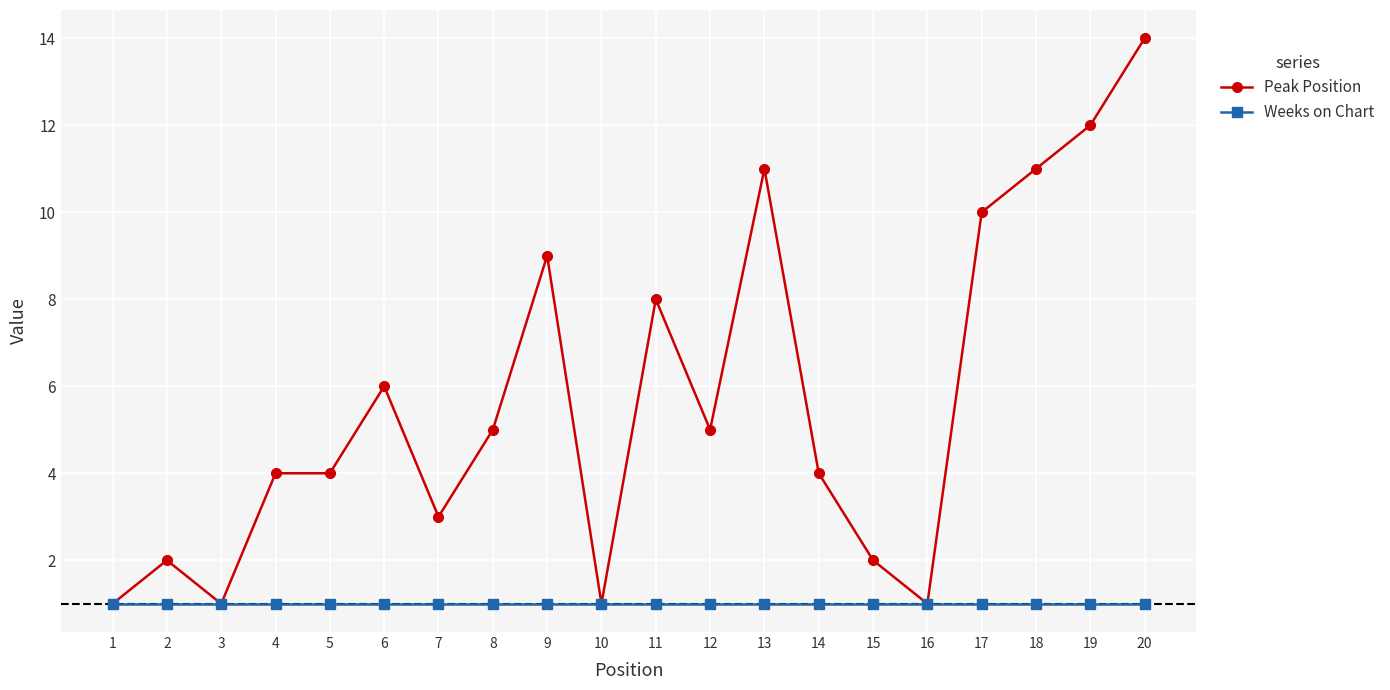

The value of Peak Position at 17 is 4. True or false?

False